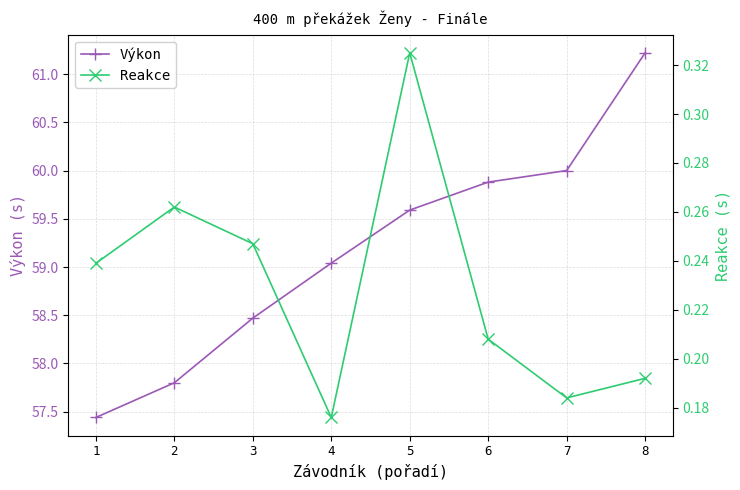

True or false: Výkon has a value of 85.4 at 2.

False